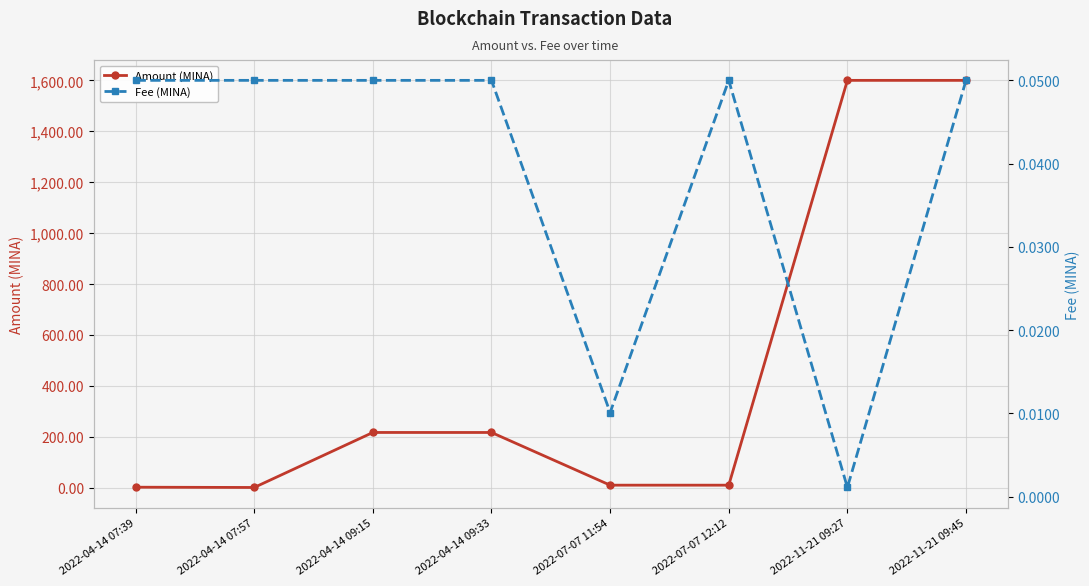

Is it true that Fee (MINA) equals 0.0 at 2022-11-21 09:27?

True